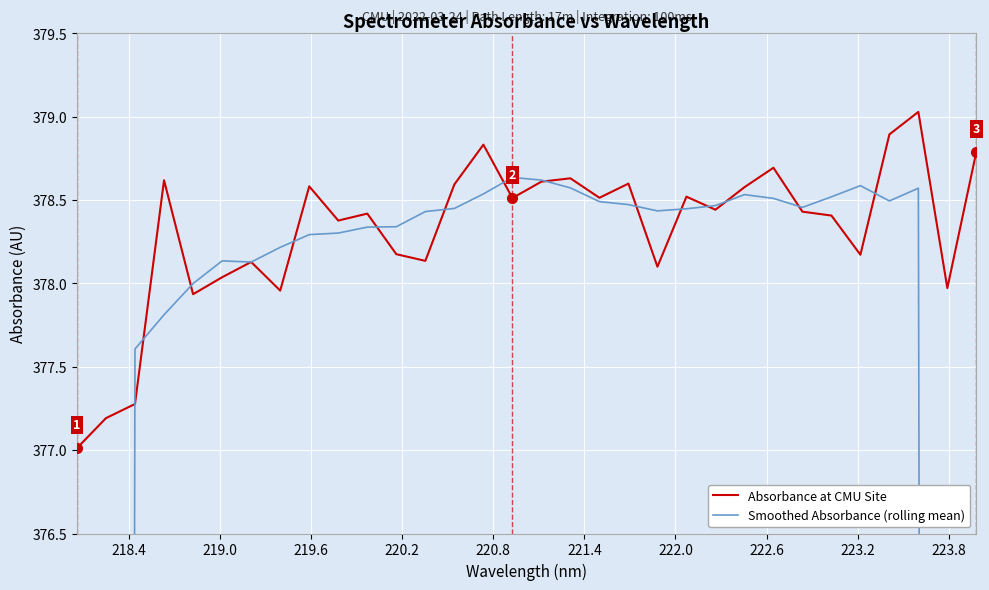

What is the lowest value of the Absorbance at CMU Site series?

377.0